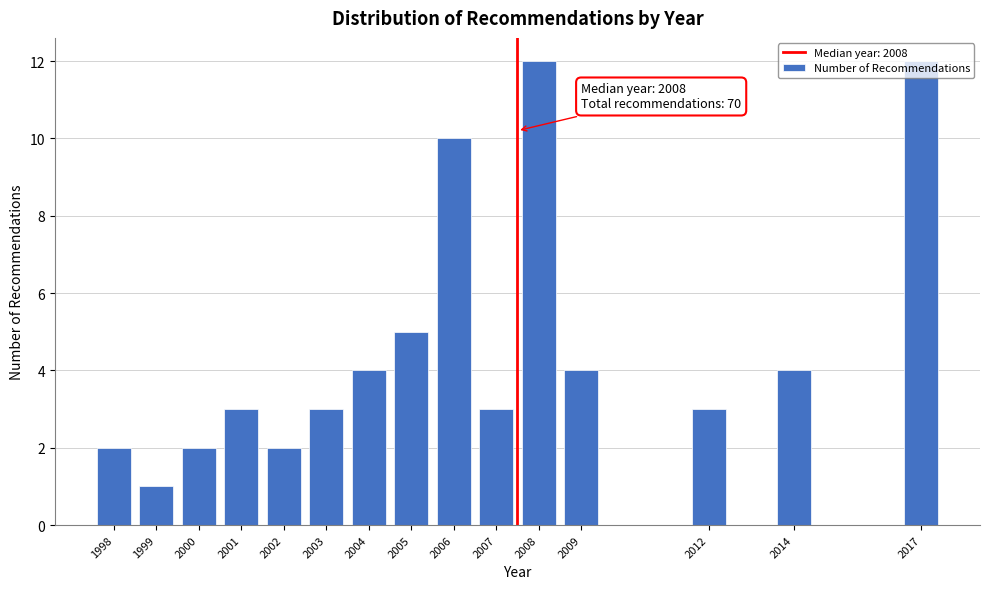

The value at 2008 is 12. True or false?

True